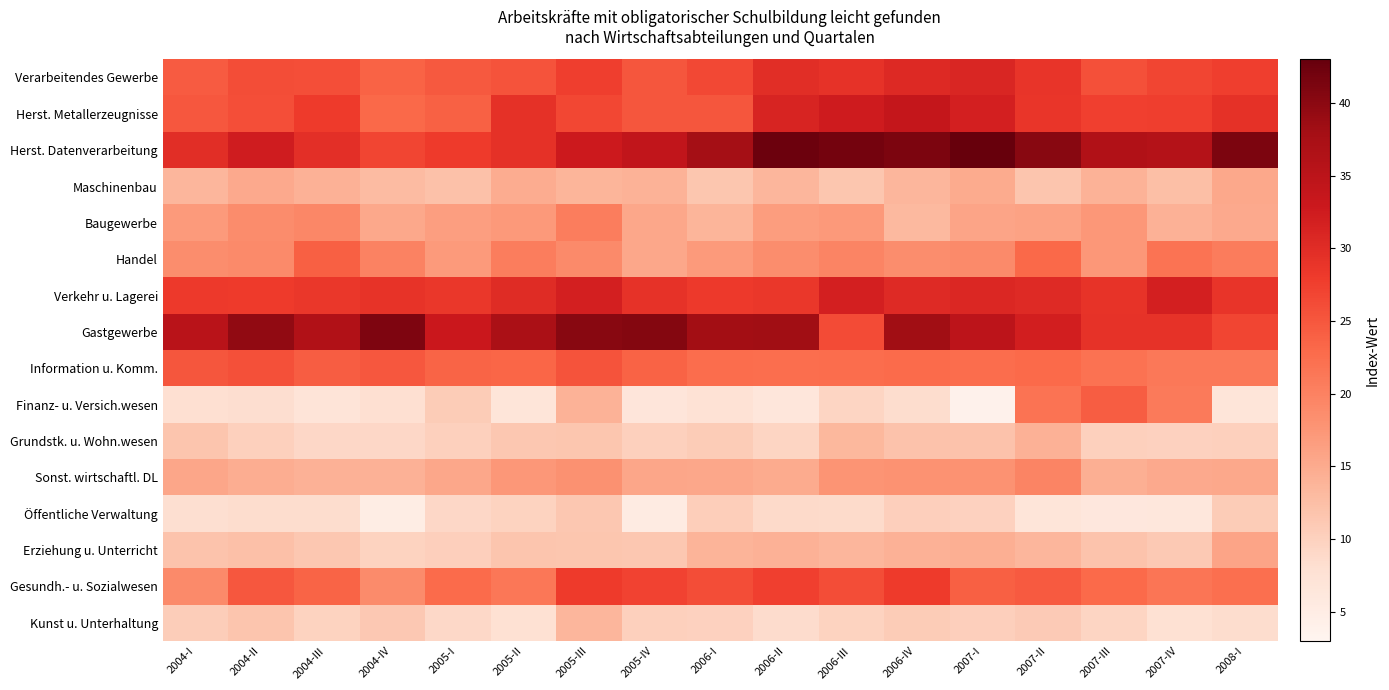

Between 2004-II and 2007-I, which is larger?

2007-I